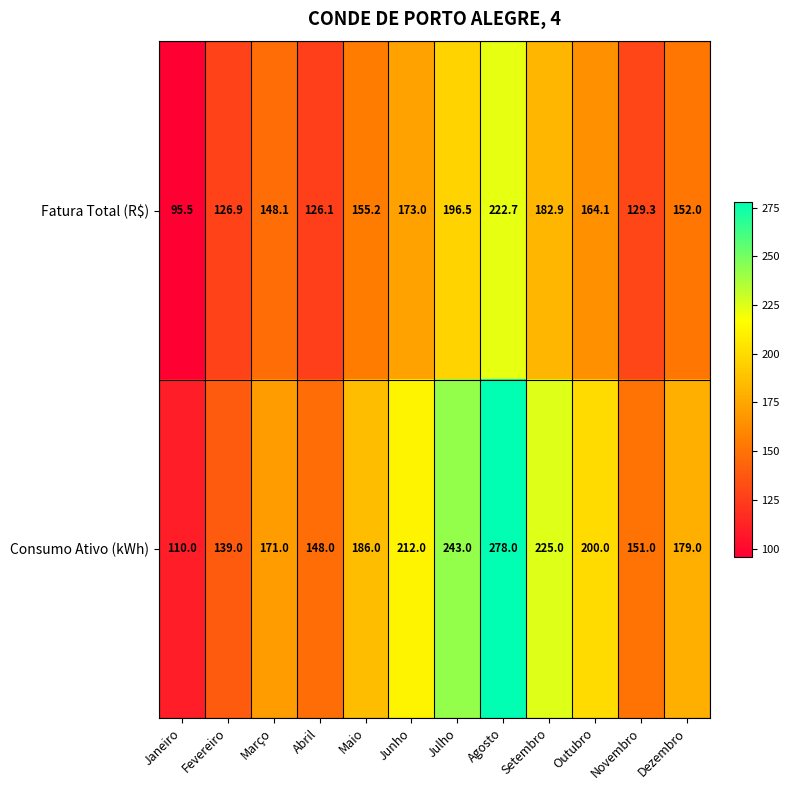

Rank the series at Novembro from lowest to highest value.

Fatura Total (R$), Consumo Ativo (kWh)